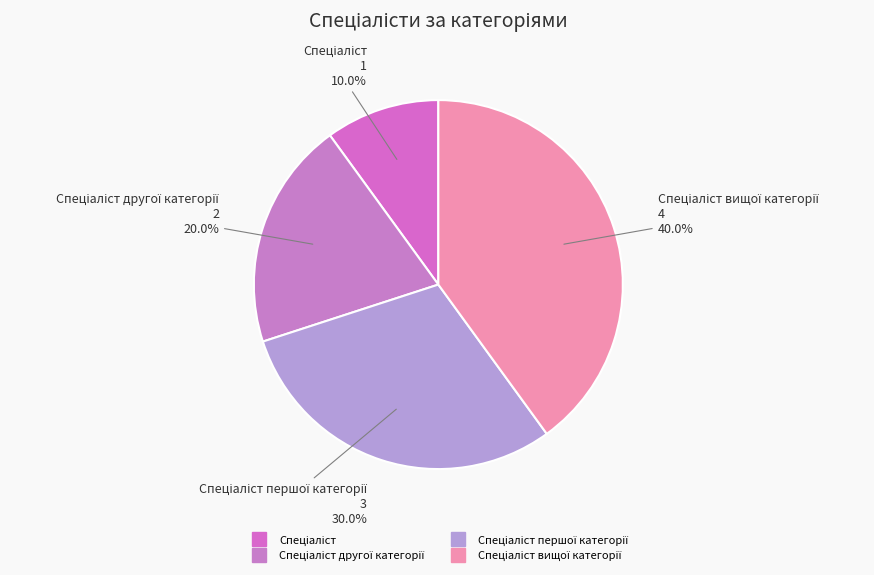

Which category has the biggest portion of the pie?

Спеціаліст вищої категорії